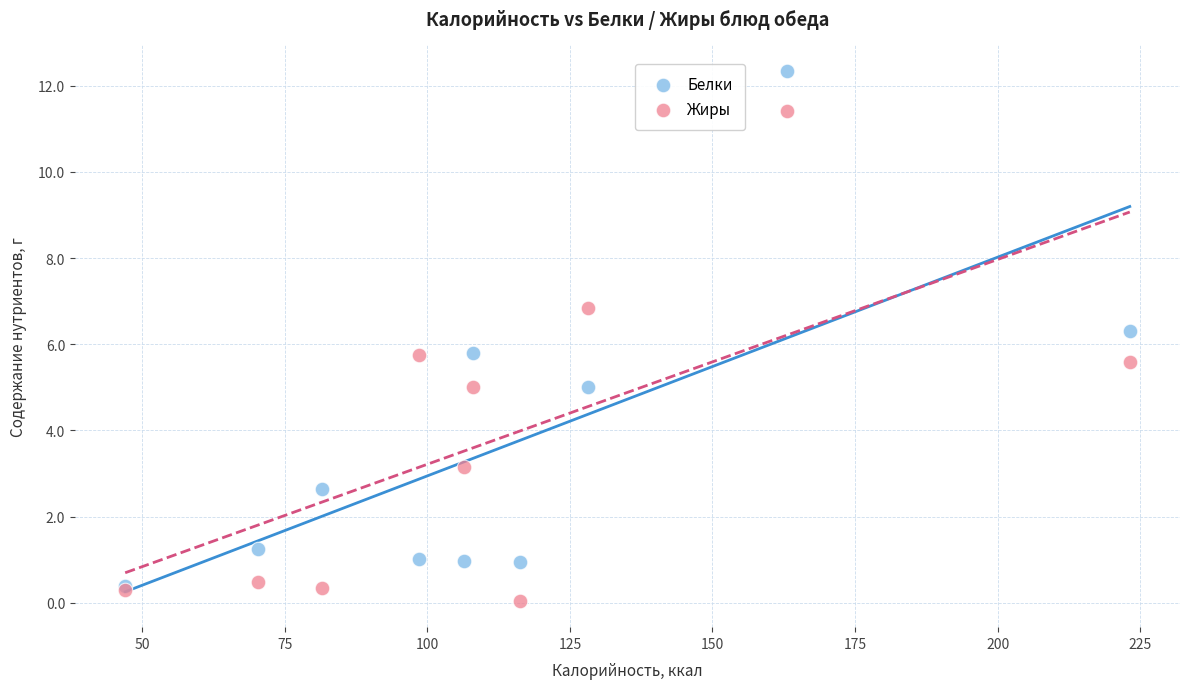

Which series has the largest Y range (max minus min)?

Белки